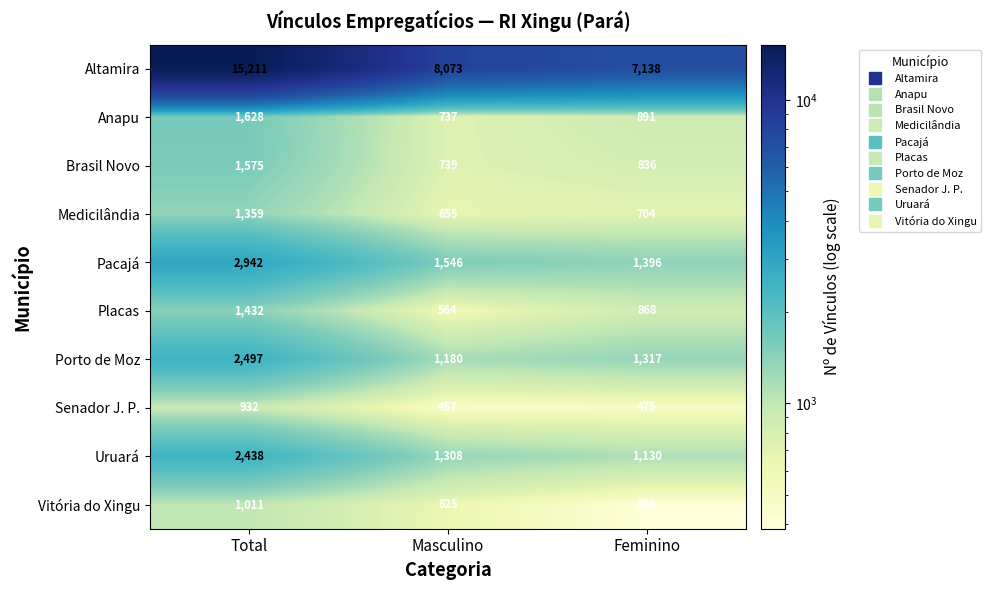

Read the Medicilândia value at Total, to the nearest 100.

1400